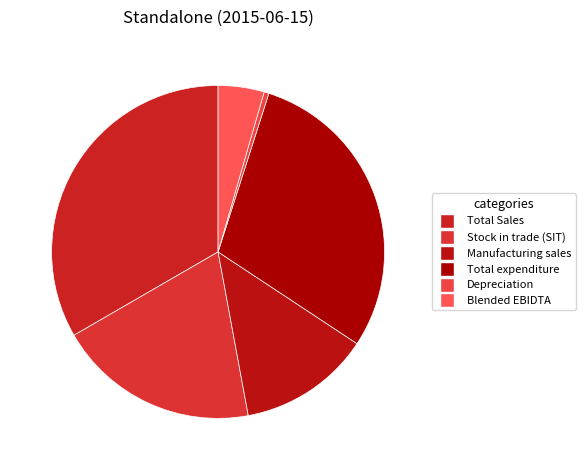

What percentage is NOT represented by Total expenditure?

70.6%